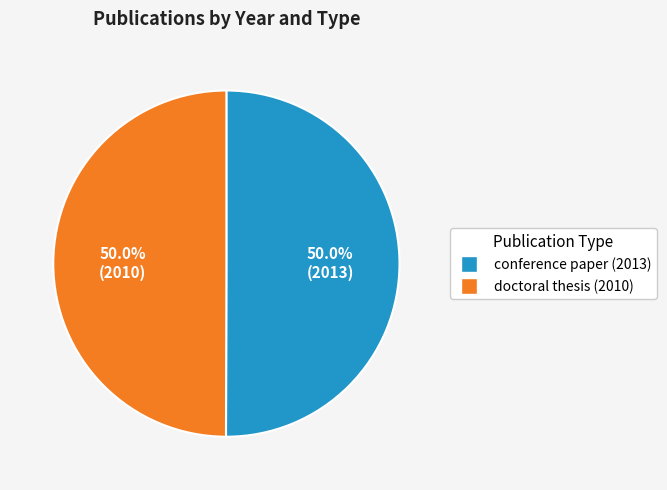

To the nearest percent, what percentage of the pie is doctoral thesis (2010)?

50%